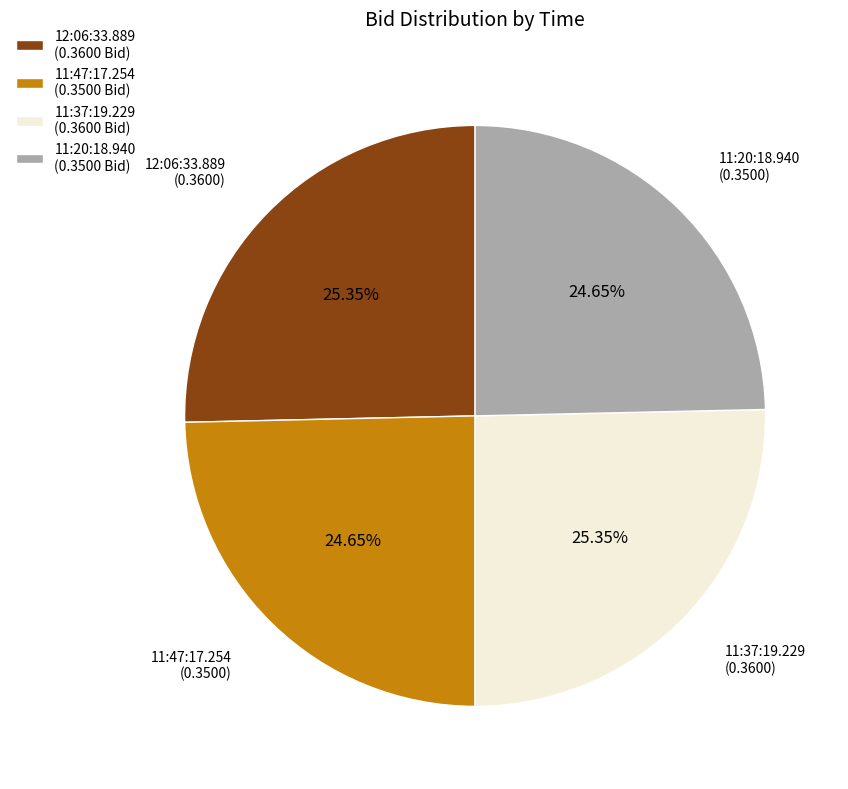

Does 11:47:17.254 account for over 50% of the chart?

No